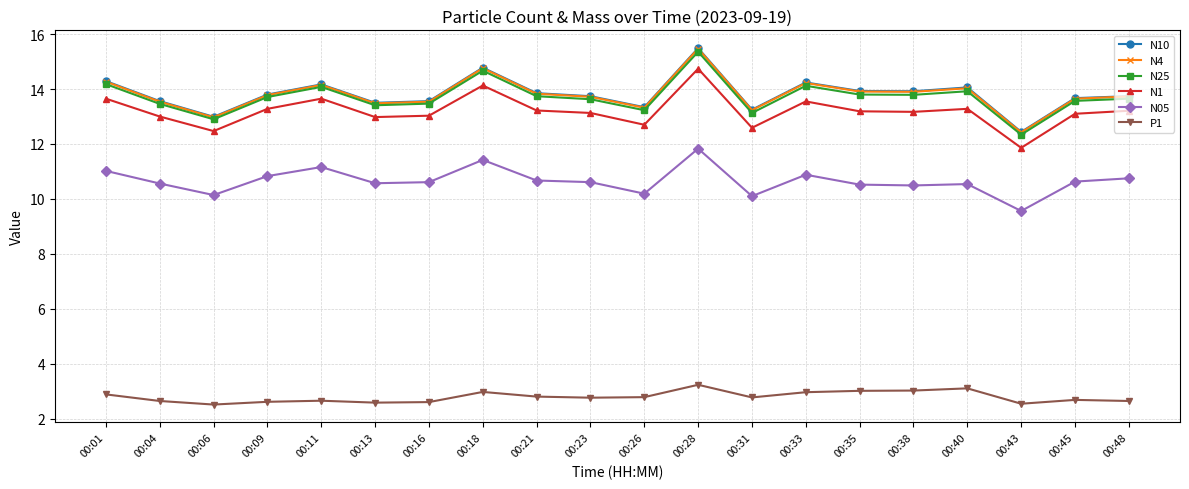

Is the value of N10 at 00:43 greater than the value of N4 at 00:21?

No